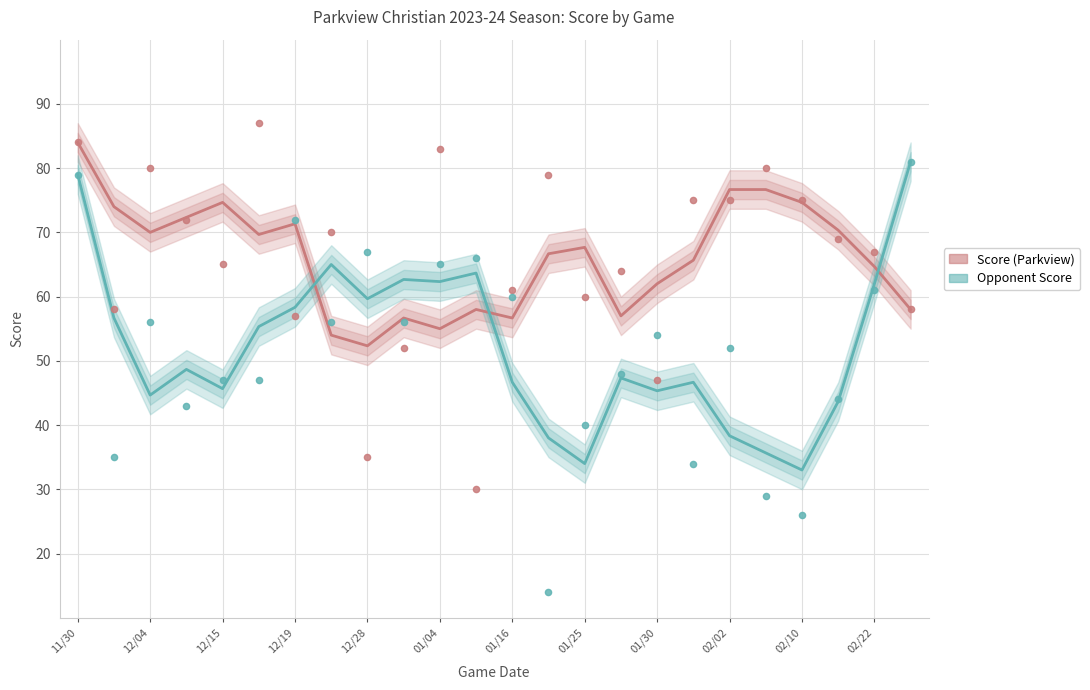

Which series has the largest total across all categories?

Score (Parkview)